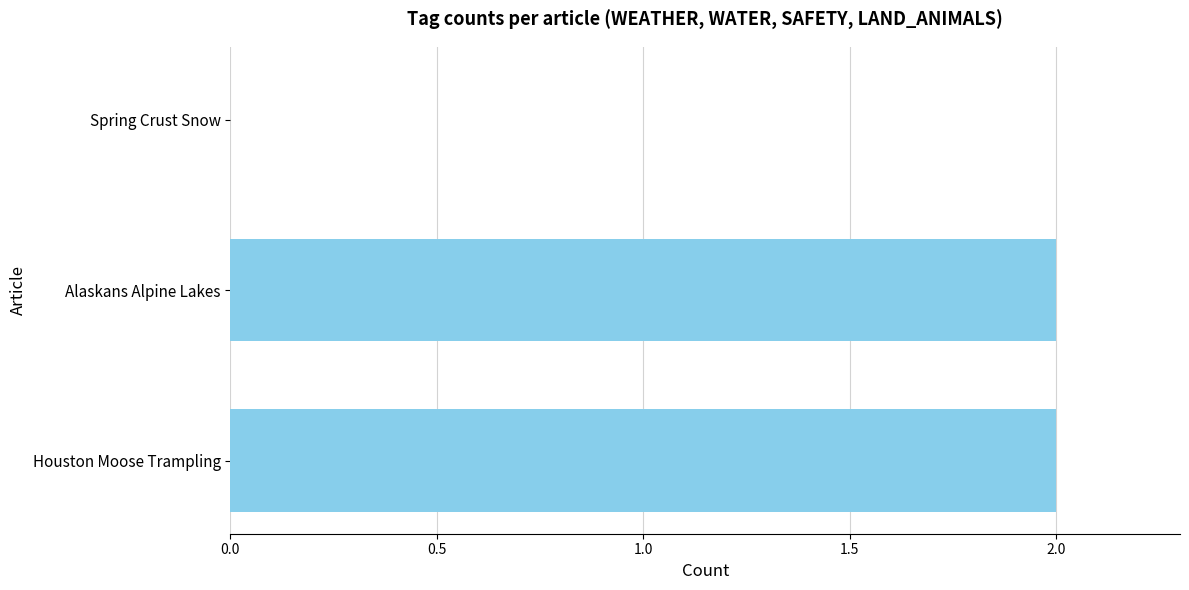

Which has a higher value, Alaskans Alpine Lakes or Spring Crust Snow?

Alaskans Alpine Lakes